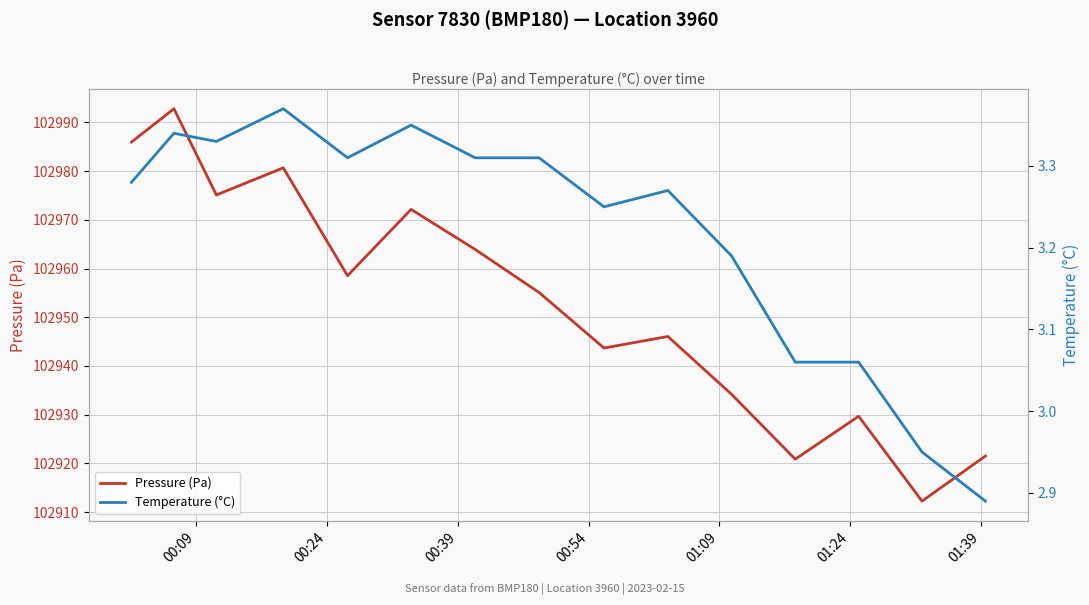

True or false: Temperature (°C) and Pressure (Pa) intersect in this chart.

False